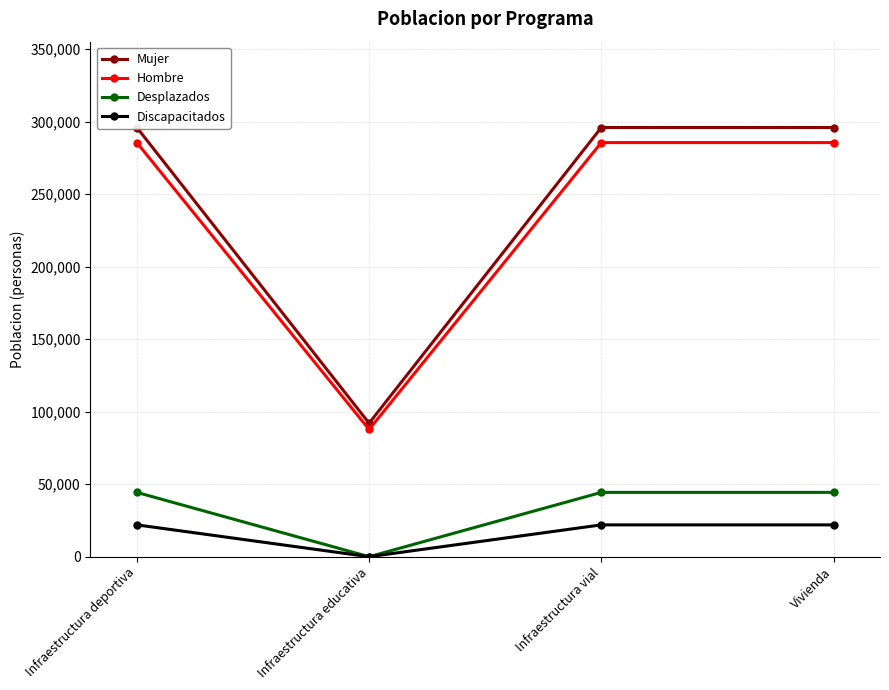

How many positive values does the Discapacitados series have?

3